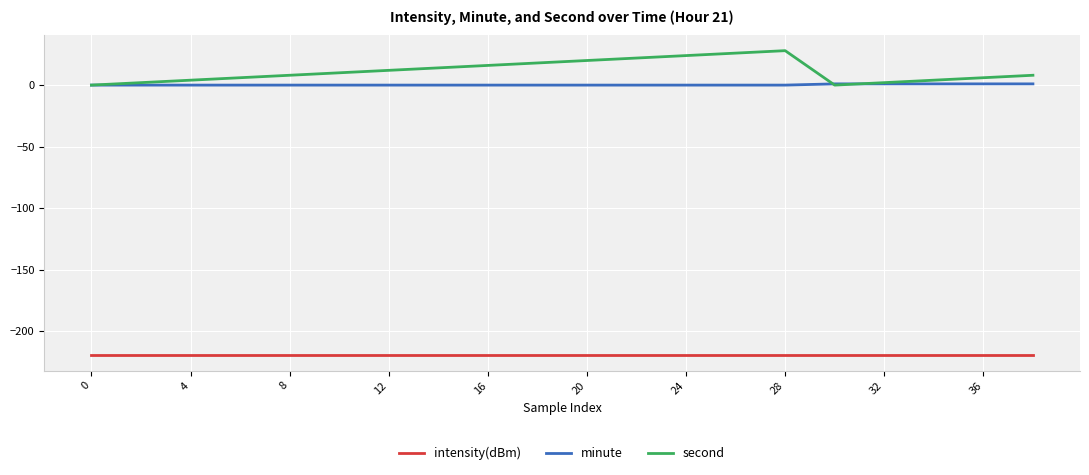

Is this an area chart (filled region under the line)?

No